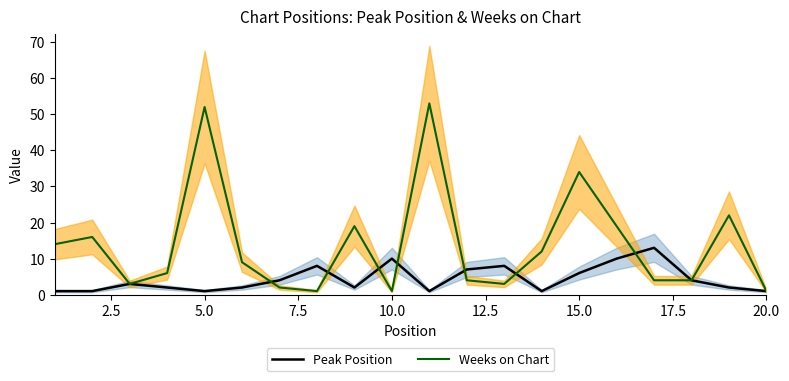

What is the highest value of the Weeks on Chart series?

53